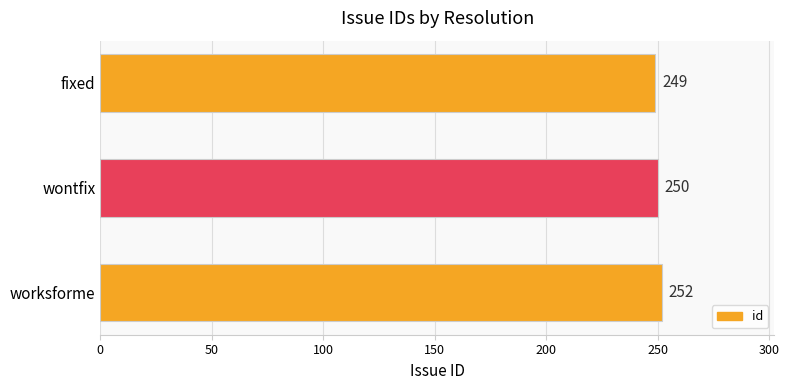

Is it true that the value at worksforme is 417?

False